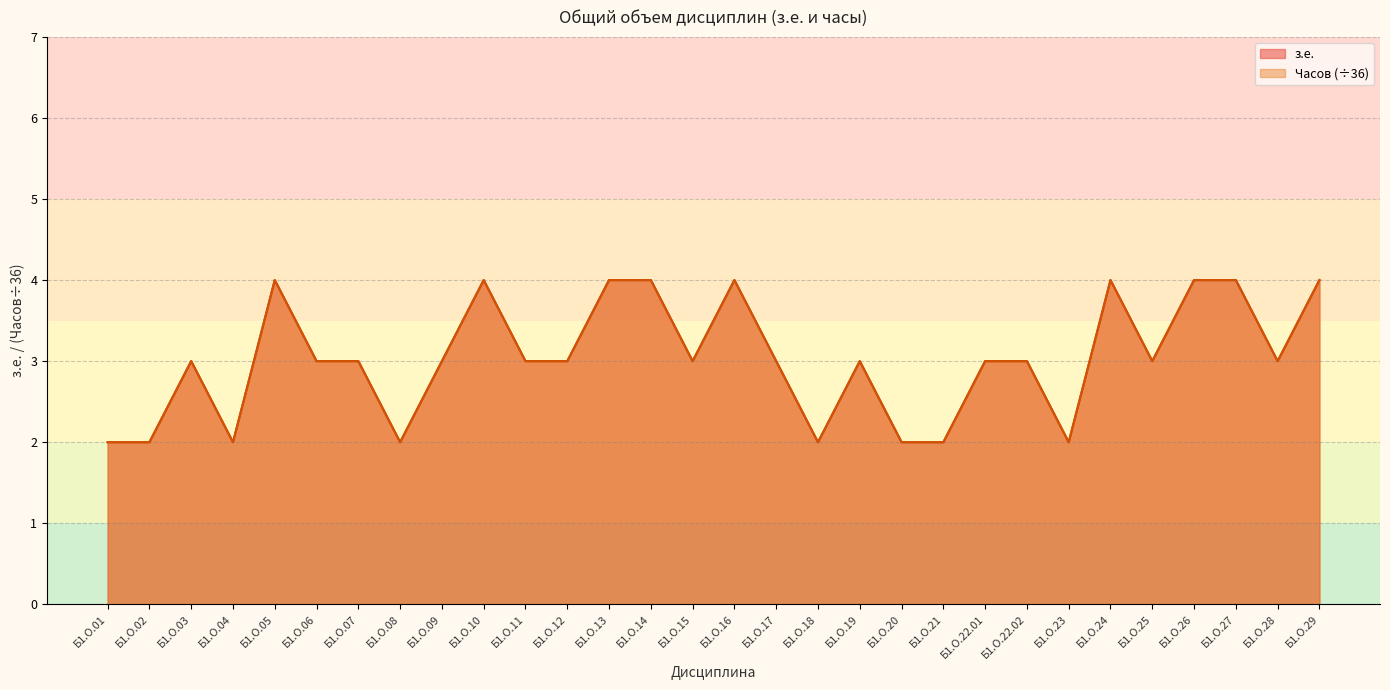

Does the chart have visible grid lines?

Yes